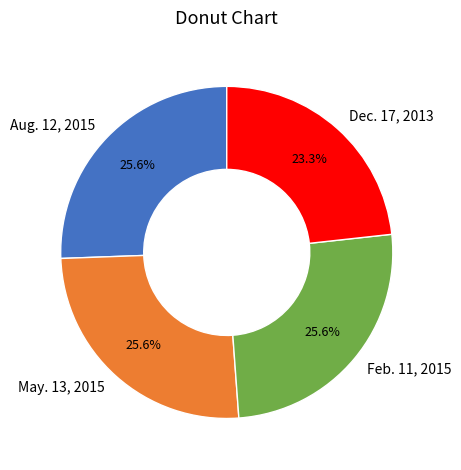

To the nearest percent, what portion does May. 13, 2015 represent?

26%